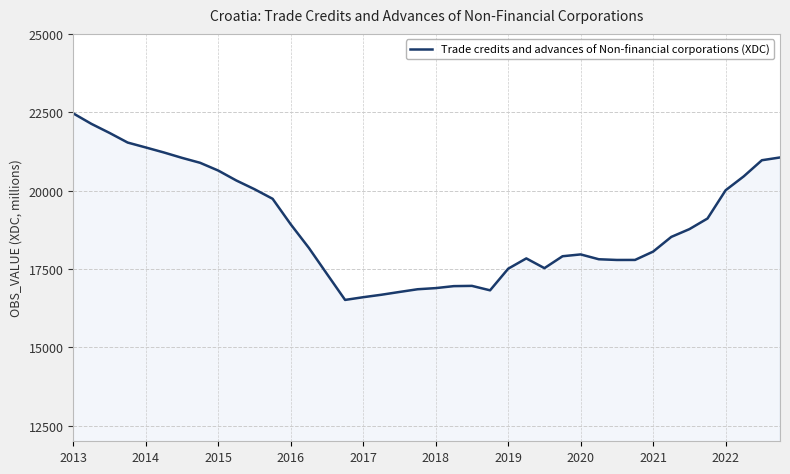

What is the greatest value displayed?

22462.5